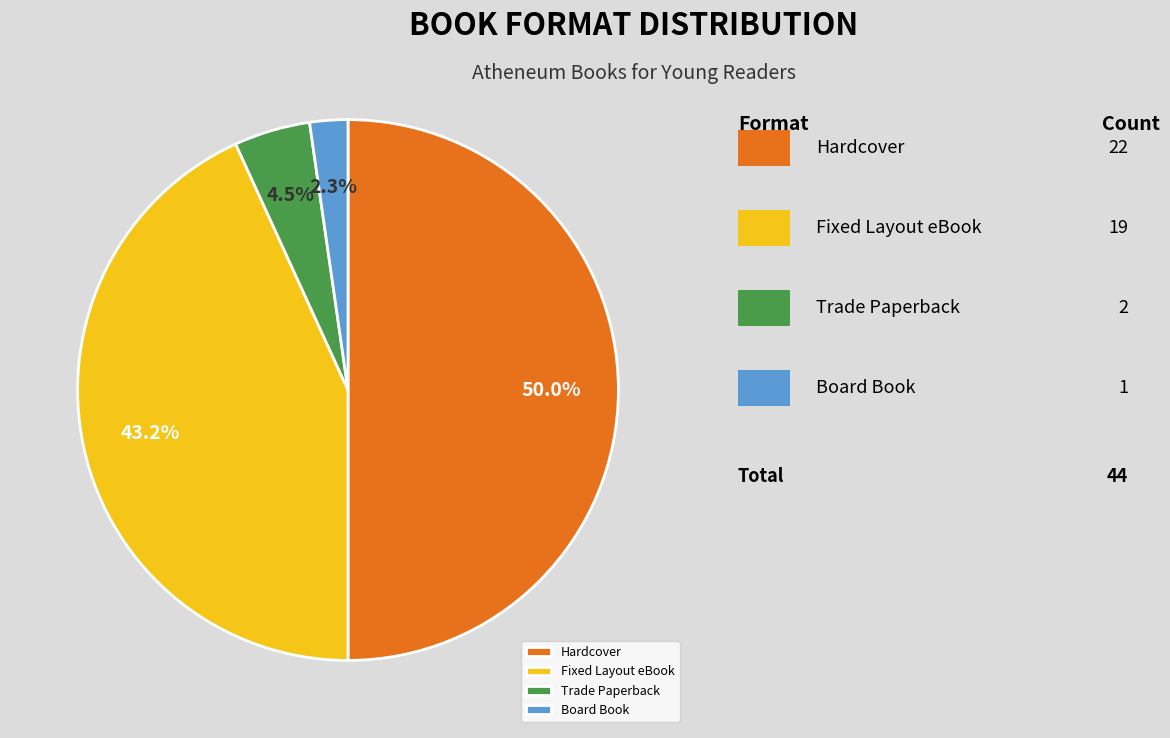

How many slices are in this pie chart?

4